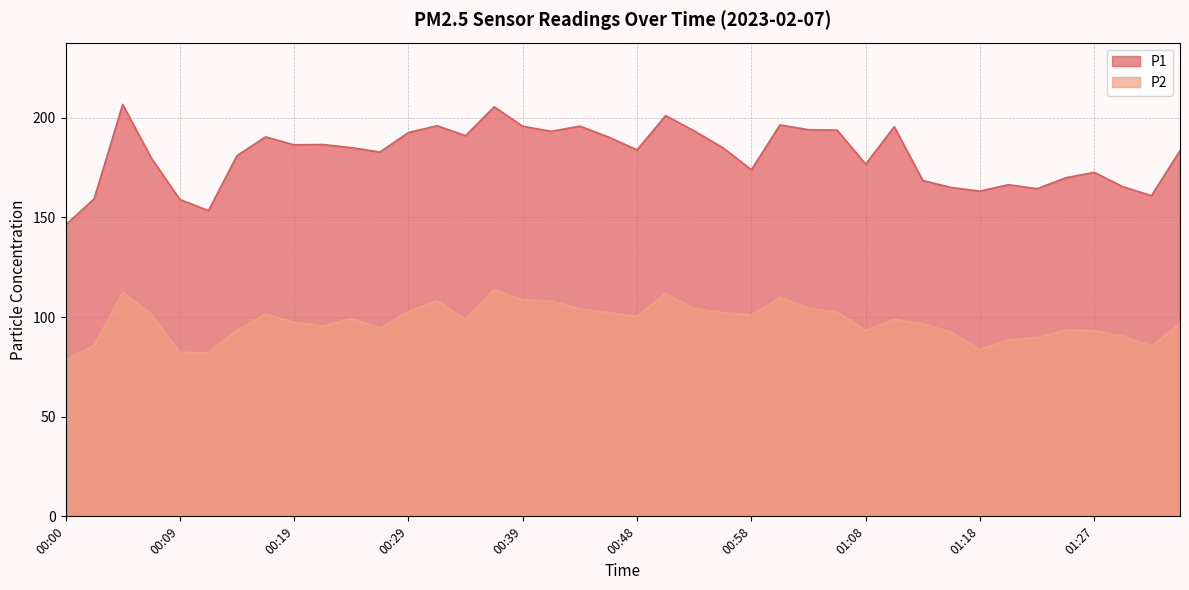

What are all the series names shown in the legend?

P1, P2